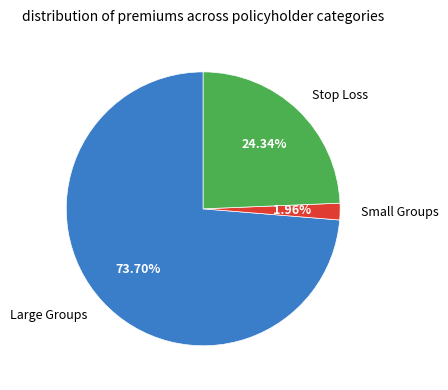

What is the majority slice?

Large Groups